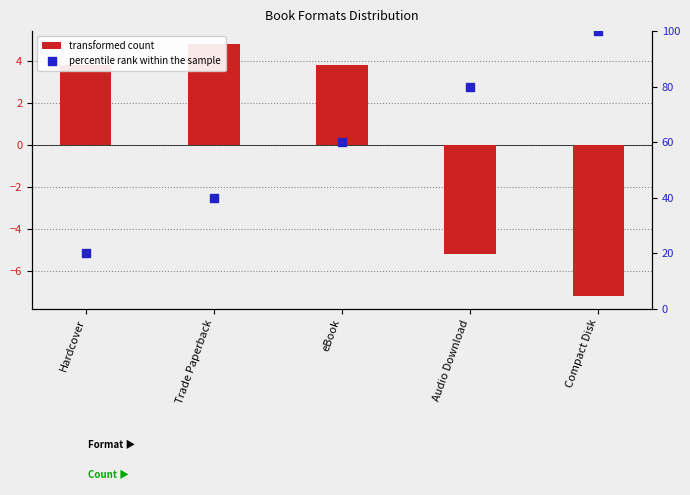

What are all the series names shown in the legend?

transformed count, percentile rank within the sample